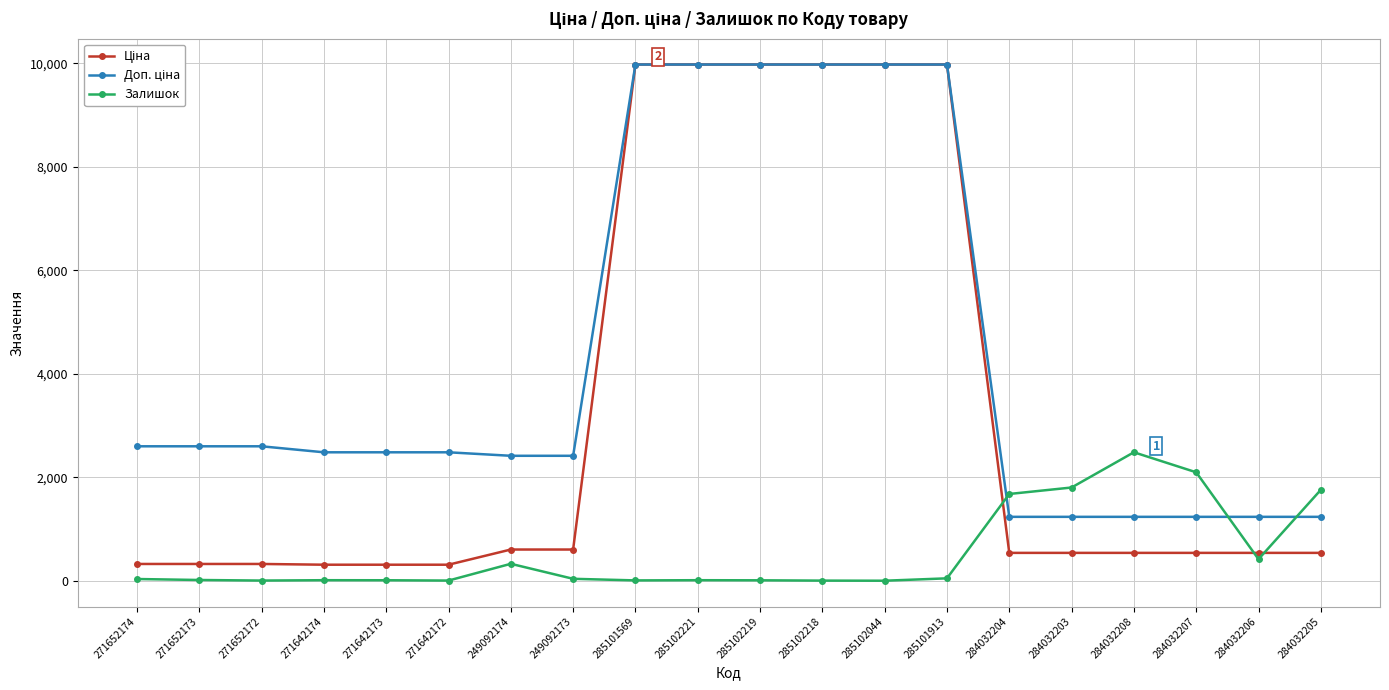

What position from the left is 271642172?

6